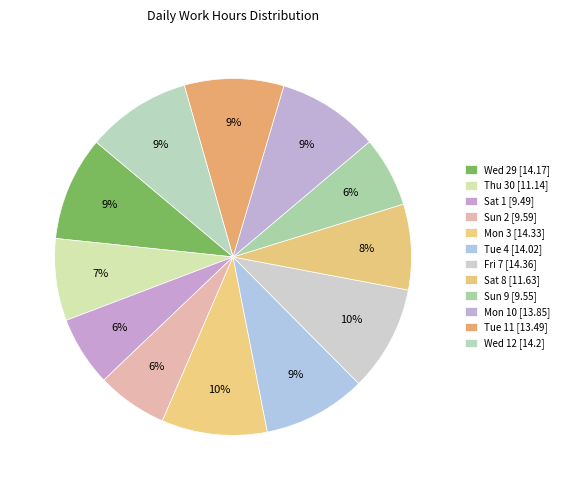

Is there a majority slice in this chart?

No